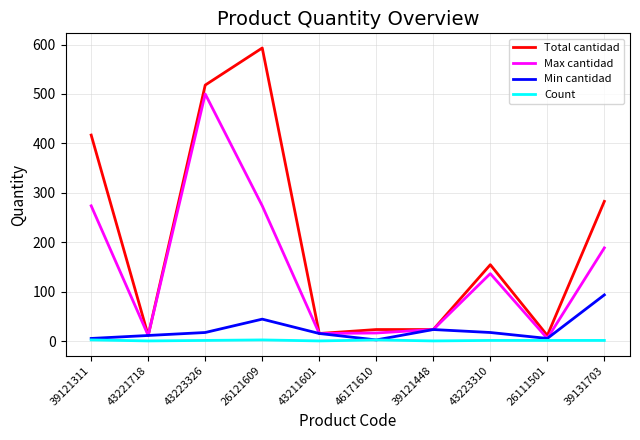

Is this an area chart (filled region under the line)?

No